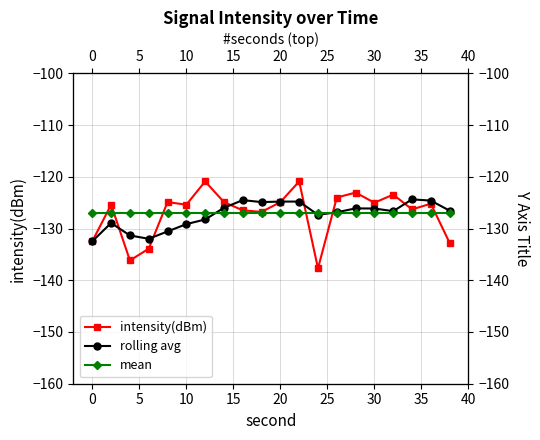

True or false: intensity(dBm) has more than 1 interior local peaks.

True